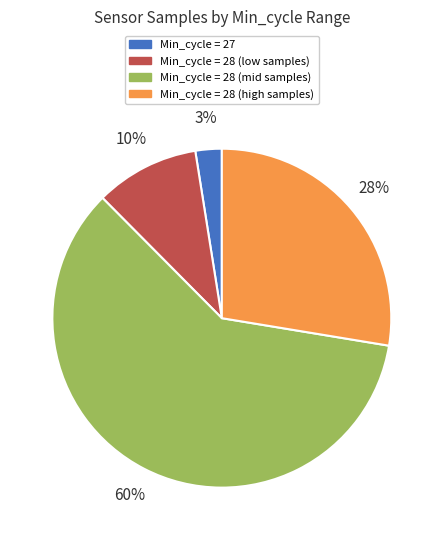

How many slices are in this pie chart?

4